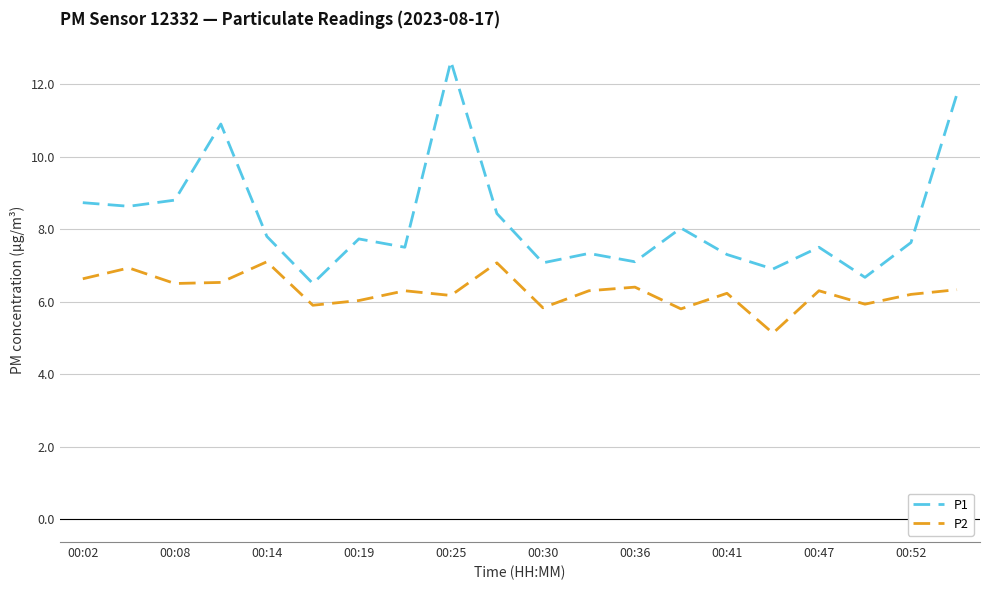

Rank the series by their maximum value, from lowest to highest.

P2, P1